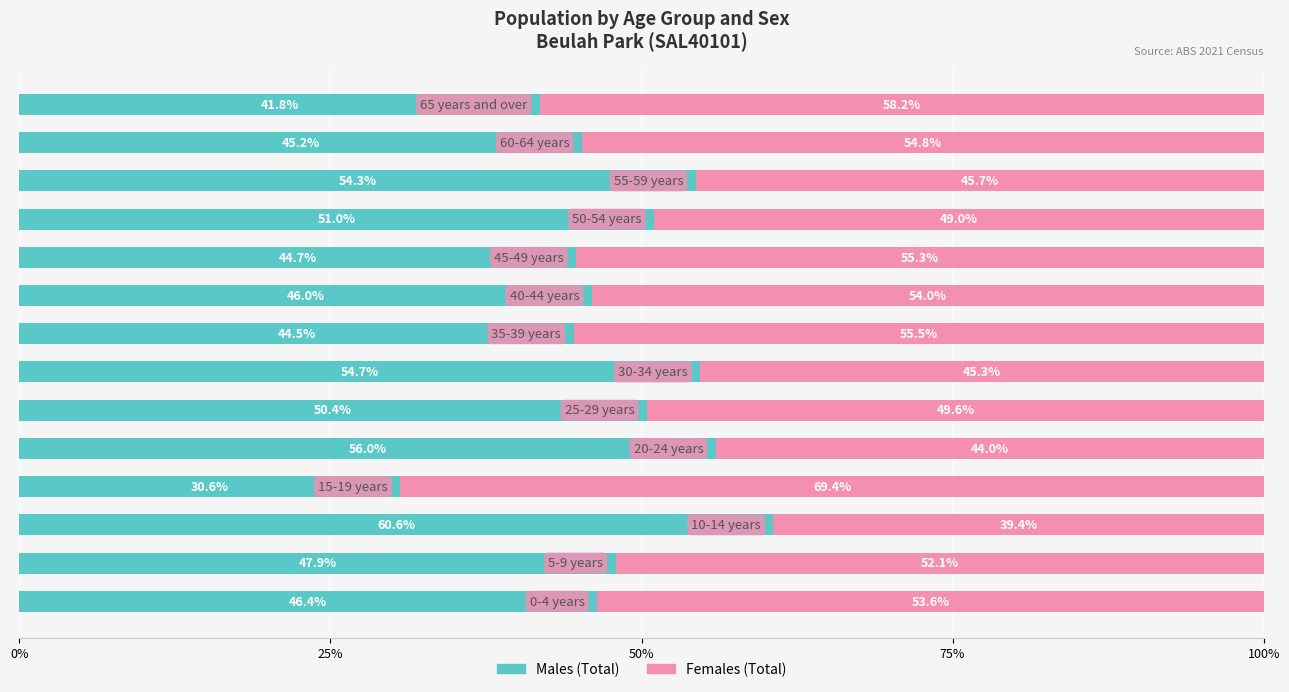

What is the highest value of the Males (Total) series?

60.6